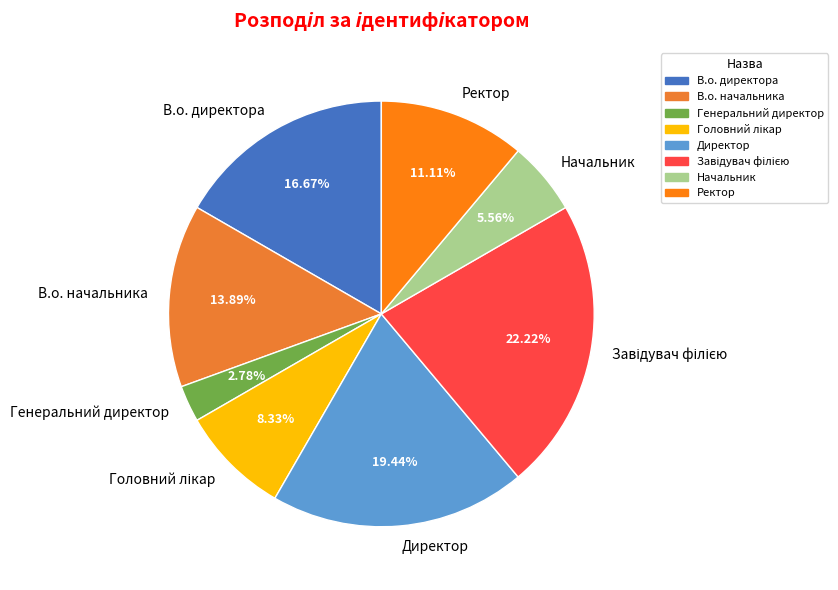

What is the smallest slice in the pie chart?

Генеральний директор